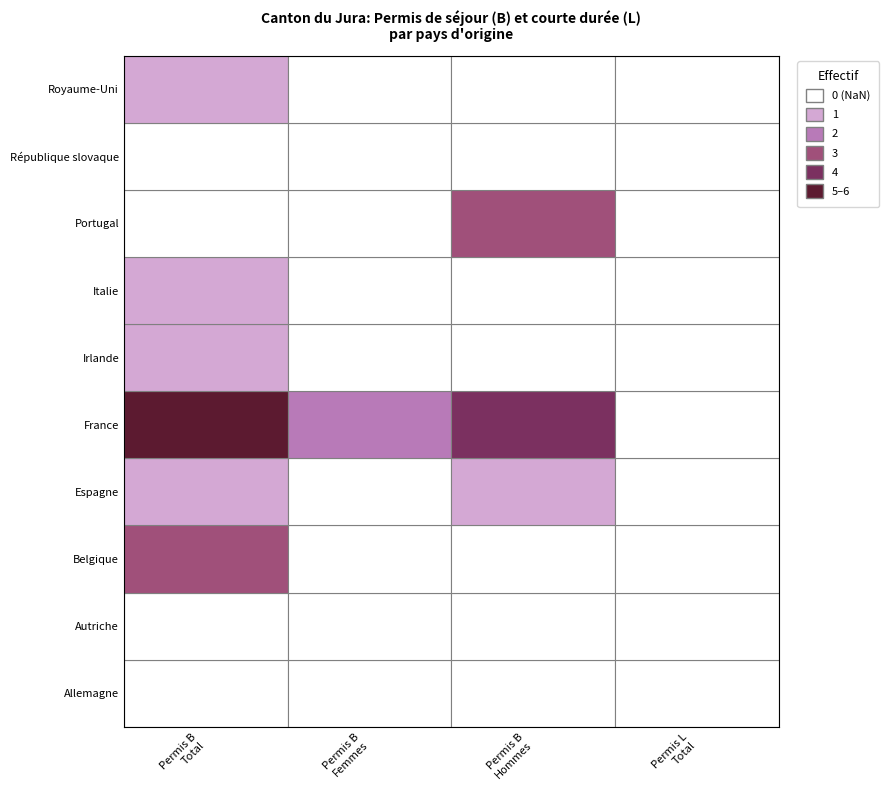

Is the value of France at 1 greater than the value of Irlande at 0?

Yes